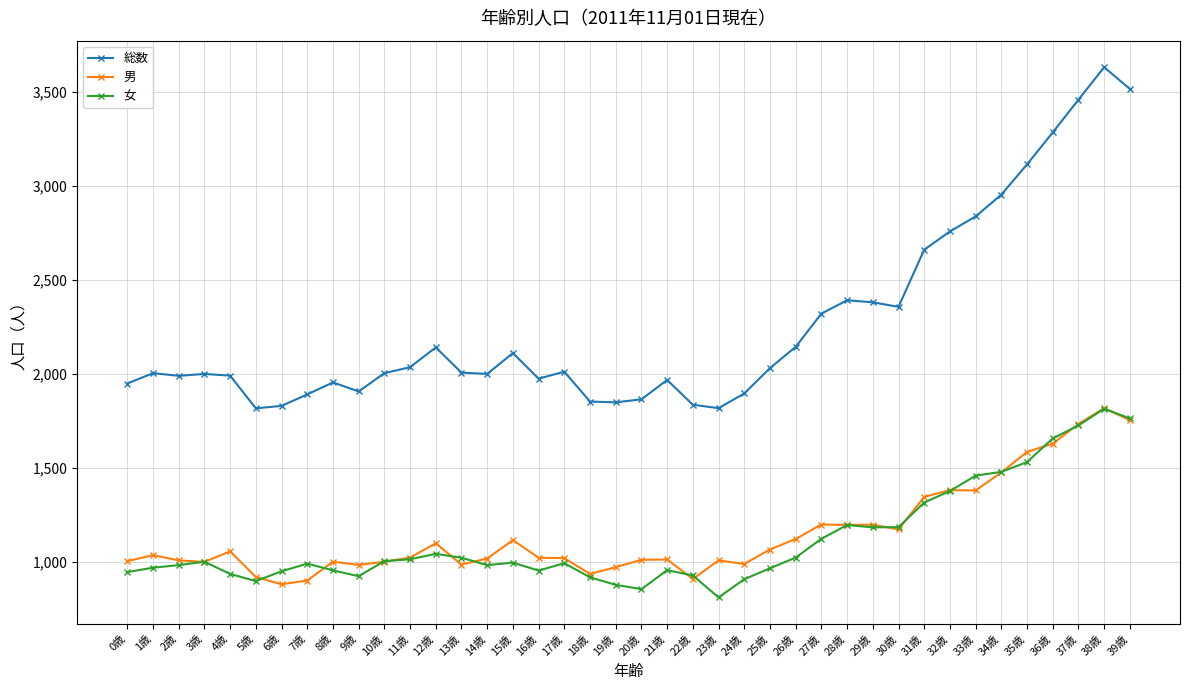

True or false: 男 has more than 1 points higher than both neighbors.

True